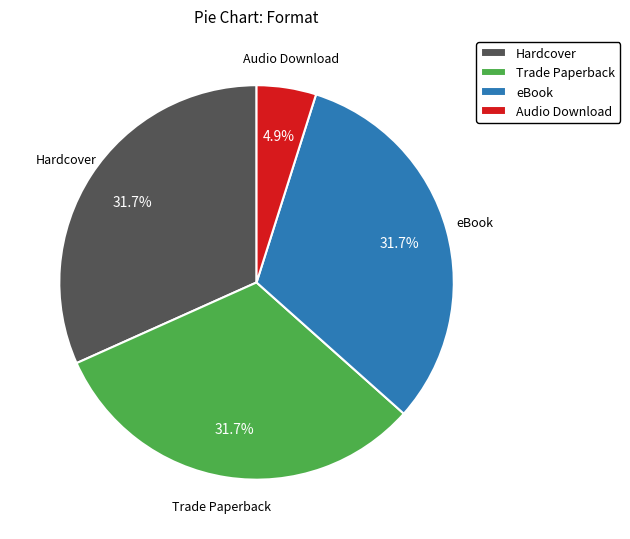

What percentage is the Trade Paperback slice, to the nearest percent?

32%